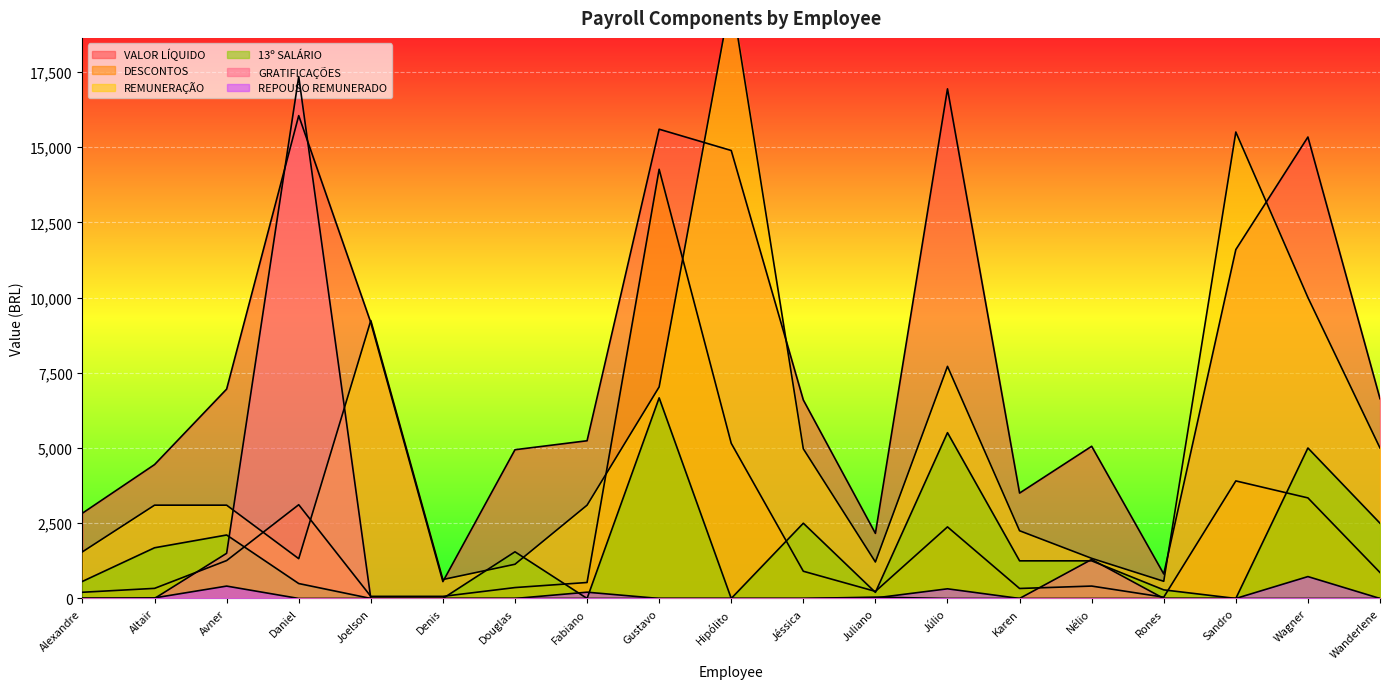

Between Altair and Karen, which series saw the biggest shift?

VALOR LÍQUIDO